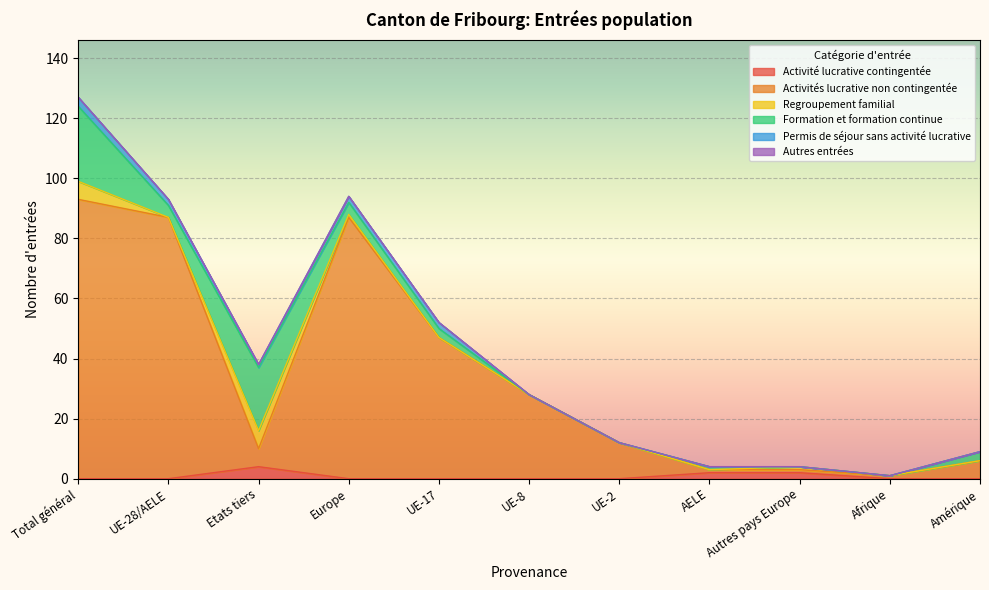

Reading left to right, transcribe all the data shown in this chart.

Activité lucrative contingentée: Total général=0	UE-28/AELE=0	Etats tiers=4	Europe=0	UE-17=0	UE-8=0	UE-2=0	AELE=2	Autres pays Europe=2	Afrique=0	Amérique=0
Activités lucrative non contingentée: Total général=93	UE-28/AELE=87	Etats tiers=6	Europe=87	UE-17=47	UE-8=28	UE-2=12	AELE=1	Autres pays Europe=1	Afrique=1	Amérique=6
Regroupement familial: Total général=6	UE-28/AELE=0	Etats tiers=6	Europe=1	UE-17=0	UE-8=0	UE-2=0	AELE=0	Autres pays Europe=1	Afrique=0	Amérique=0
Formation et formation continue: Total général=25	UE-28/AELE=4	Etats tiers=21	Europe=4	UE-17=3	UE-8=0	UE-2=0	AELE=1	Autres pays Europe=0	Afrique=0	Amérique=3
Permis de séjour sans activité lucrative: Total général=3	UE-28/AELE=2	Etats tiers=1	Europe=2	UE-17=2	UE-8=0	UE-2=0	AELE=0	Autres pays Europe=0	Afrique=0	Amérique=0
Autres entrées: Total général=0	UE-28/AELE=0	Etats tiers=0	Europe=0	UE-17=0	UE-8=0	UE-2=0	AELE=0	Autres pays Europe=0	Afrique=0	Amérique=0